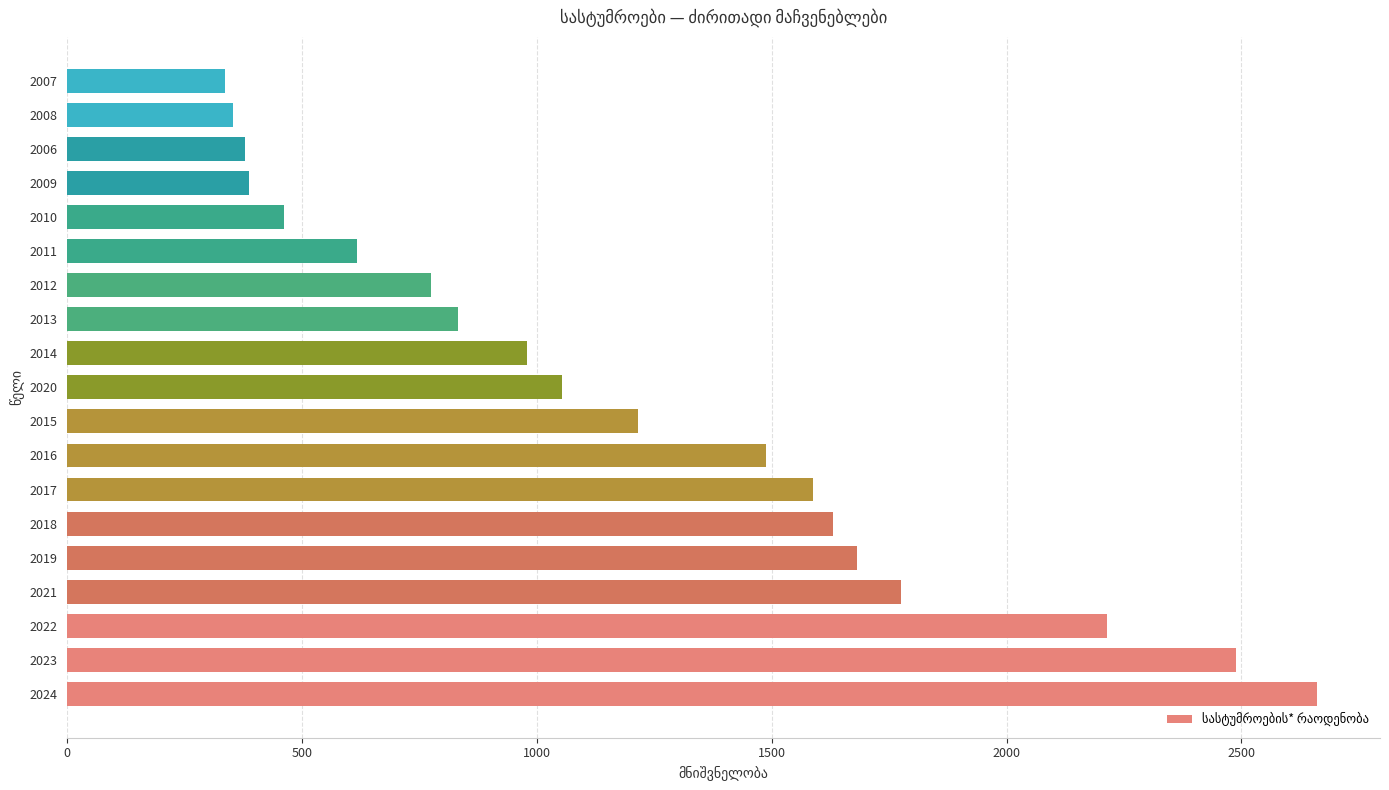

Which category has the highest value across all series?

2024